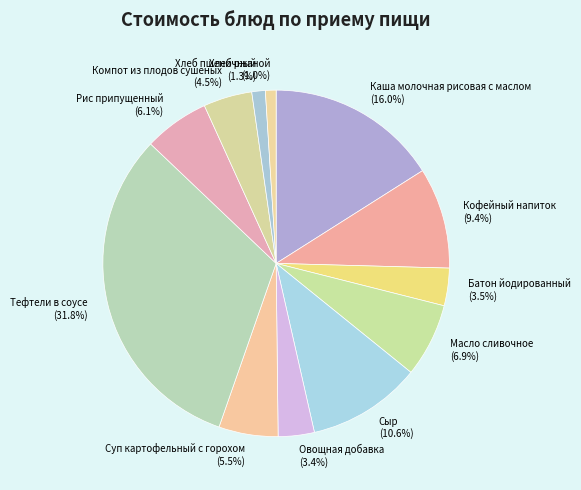

Combined, what portion of the pie is Рис припущенный and Компот из плодов сушеных?

10.6%